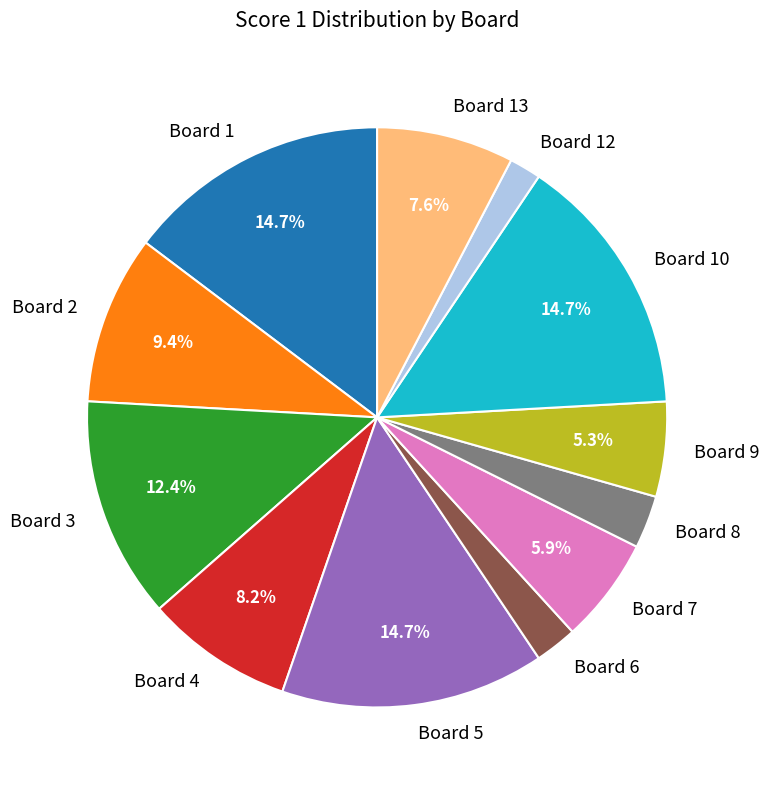

Which has a higher value, Board 6 or Board 2?

Board 2